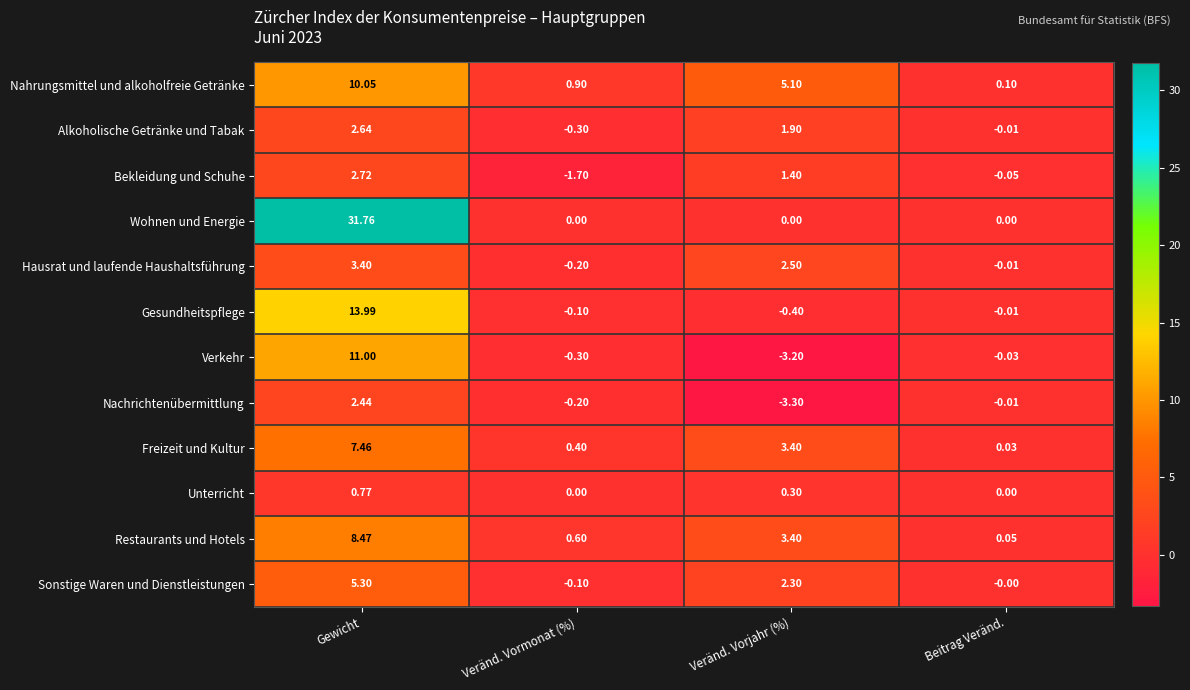

Which category has the lowest value in the Restaurants und Hotels series?

Beitrag Veränd.